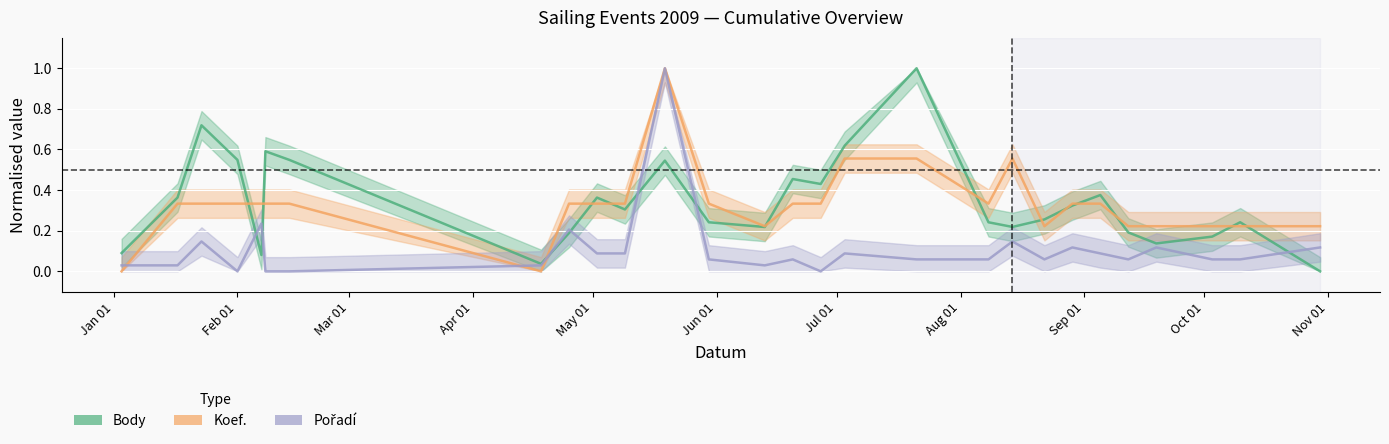

After their last crossing, which series has the higher values: Koef. or Body?

Koef.